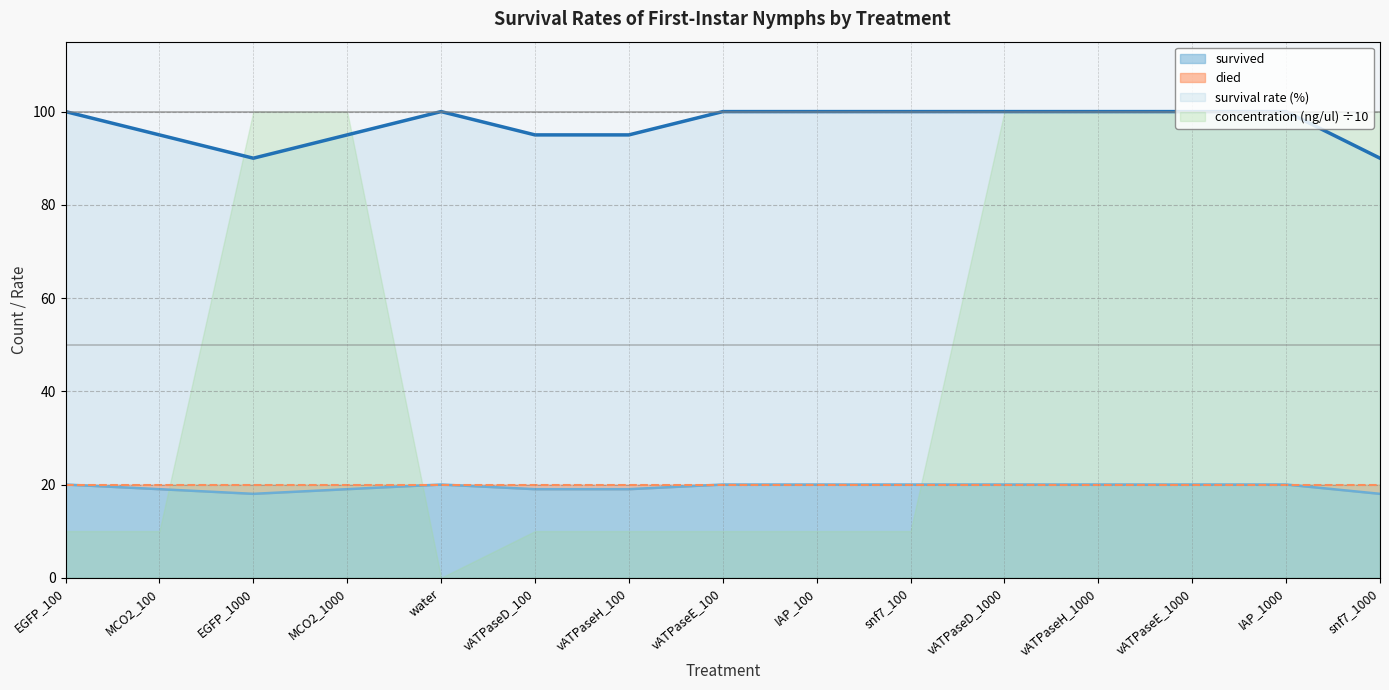

The value of survived at EGFP_100 is 20. True or false?

True